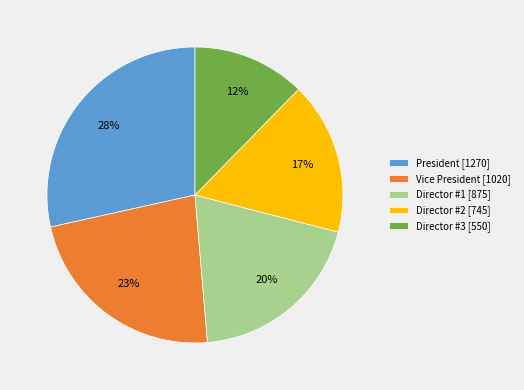

Combined, do President [1270] and Director #2 [745] account for over 50%?

No